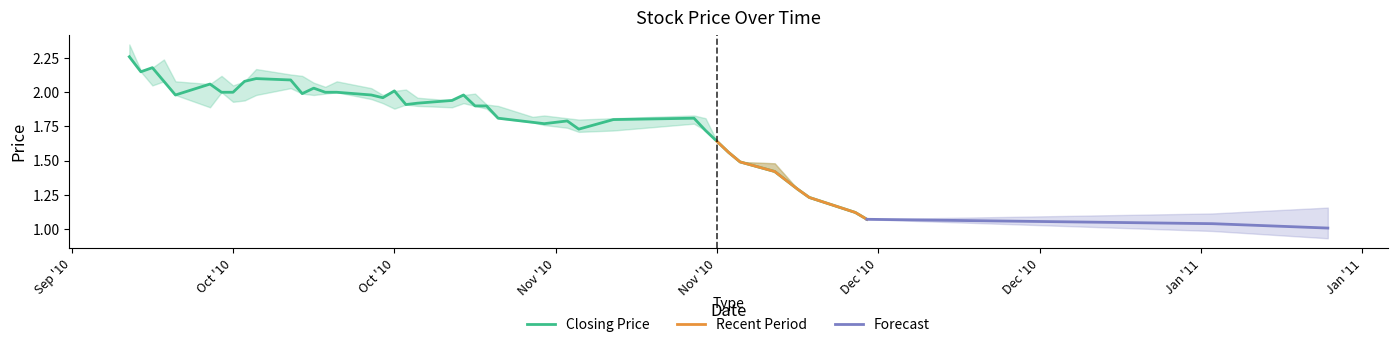

What is the sum of the High values at 06/12/2010 and 18/10/2010?

3.2